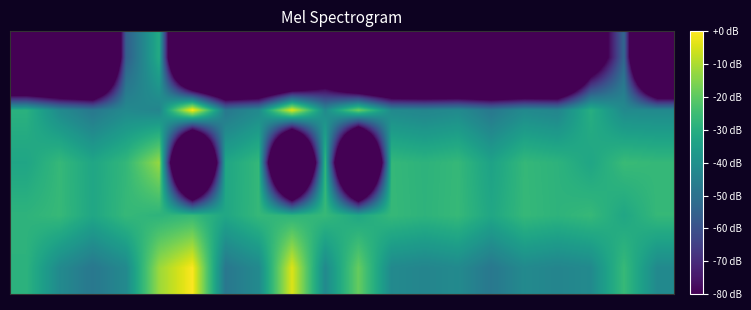

What is the minimum value shown in the chart?

-212.9